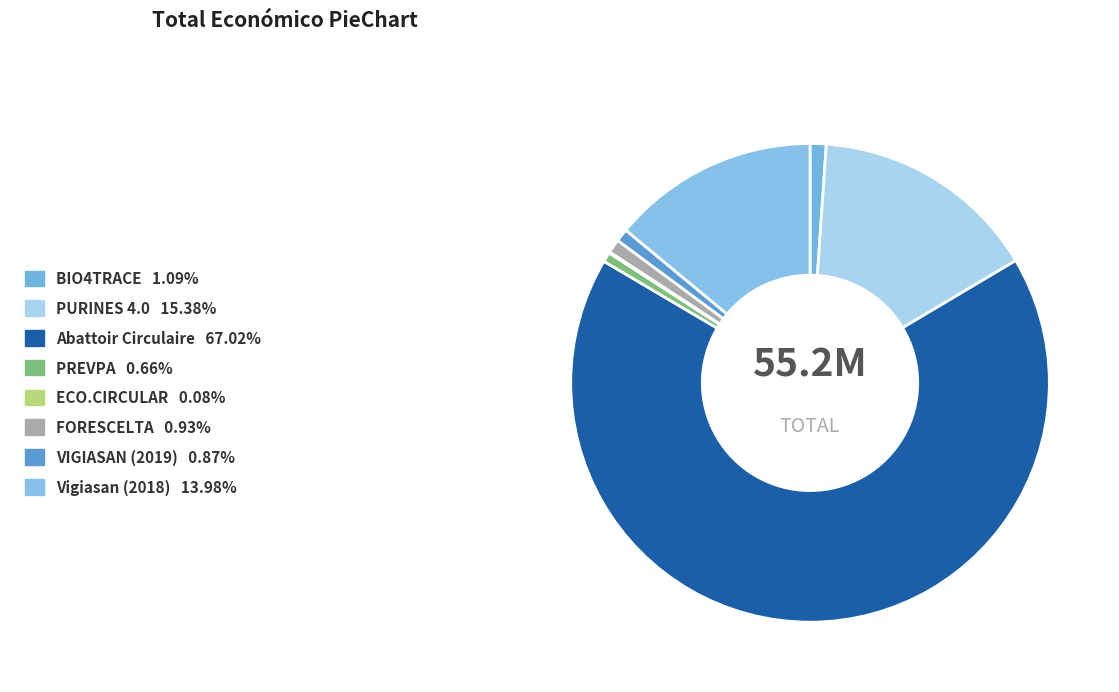

Is it true that PURINES 4.0 is 4% of the pie?

False